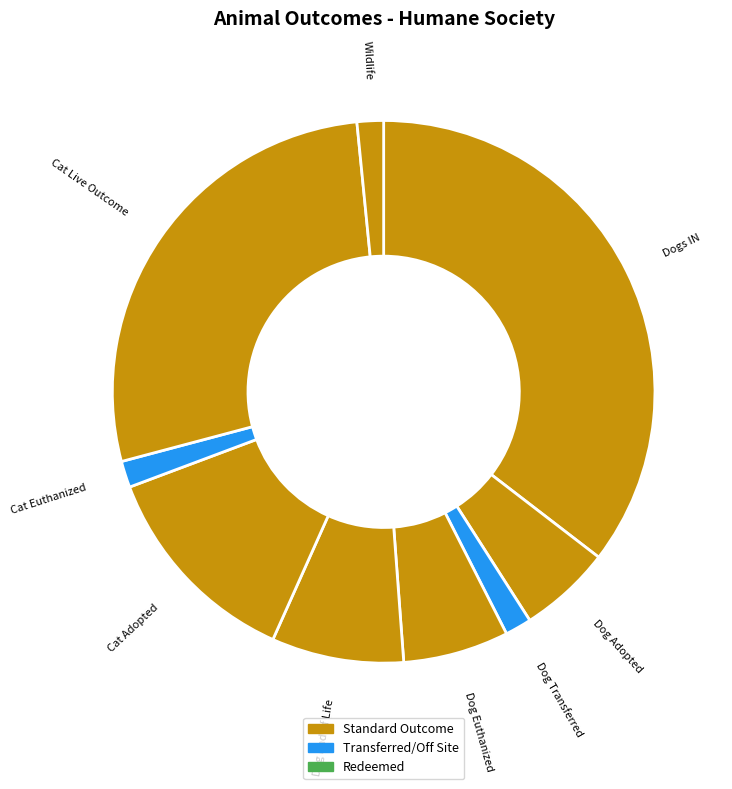

How many segments does this pie chart have?

9